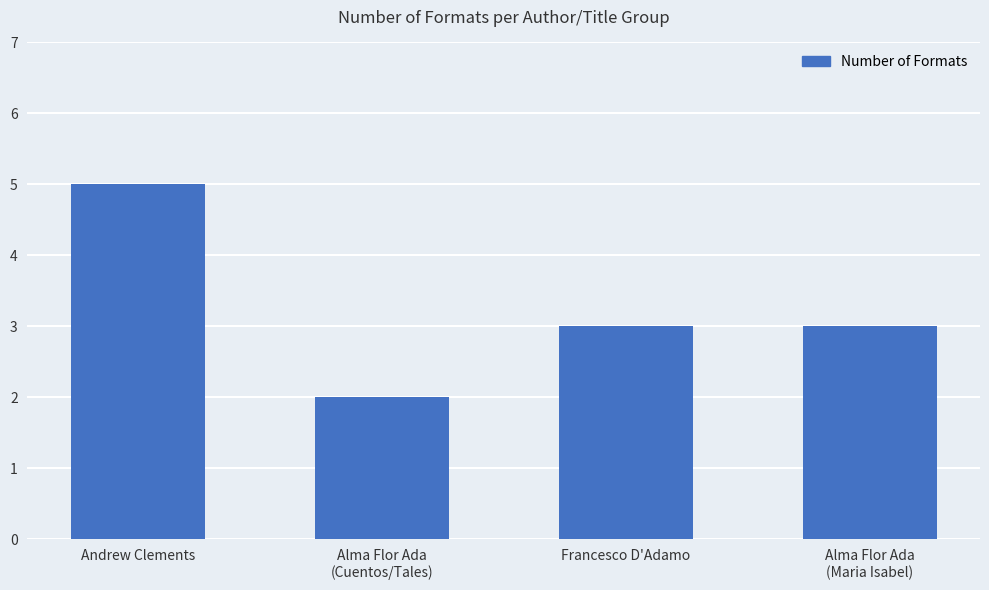

Reading left to right, list all the values displayed in this chart.

5	2	3	3